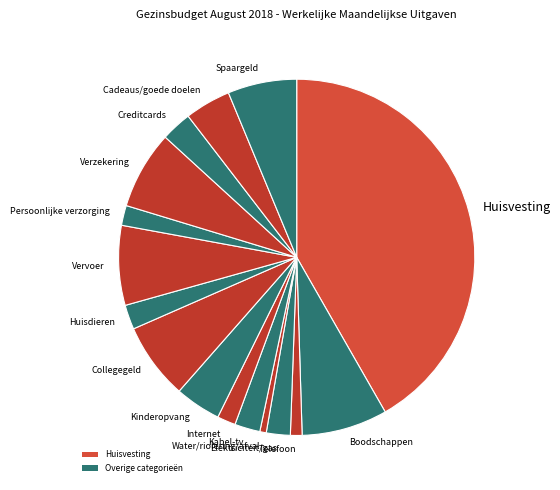

Is there any slice that represents more than half of the pie?

No